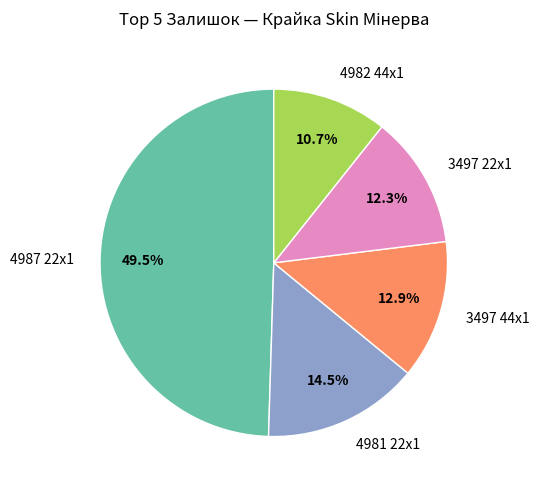

To the nearest percent, what is the difference between the largest and smallest slice percentages?

39%